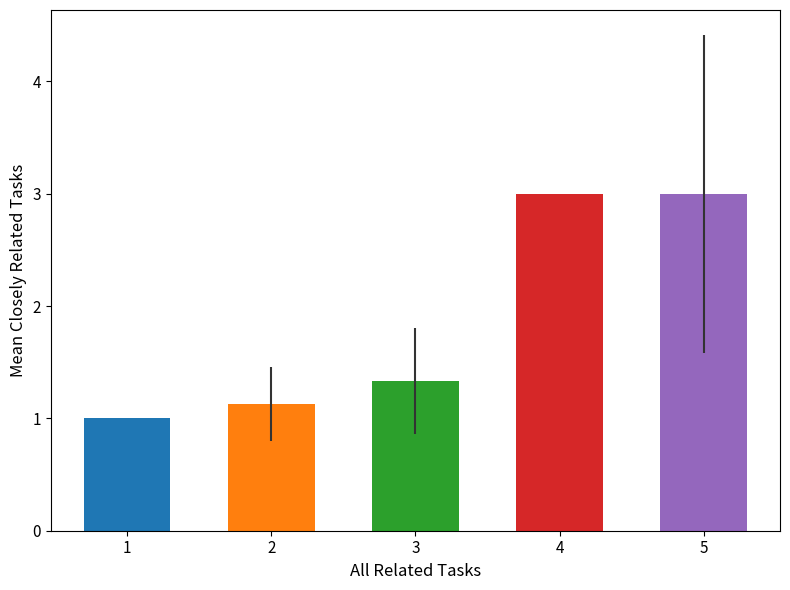

Does the chart contain stacked bars?

No